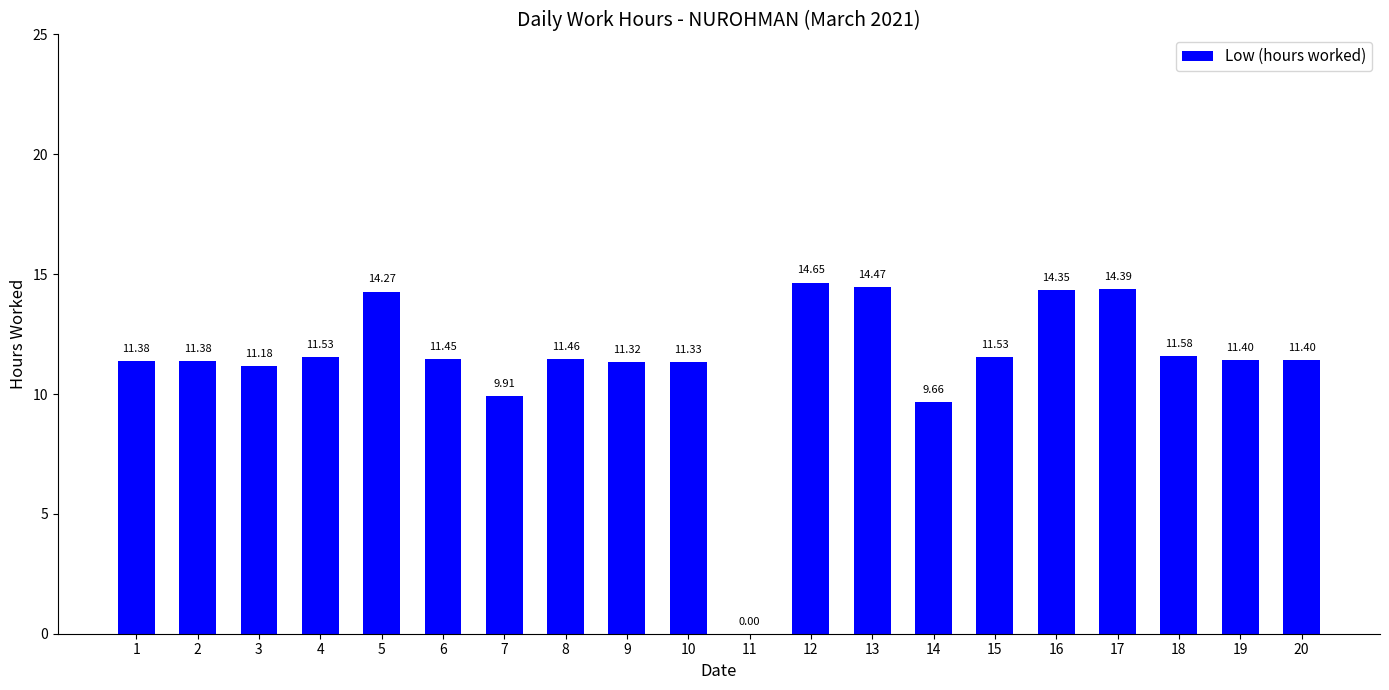

What is the change in value from 7 to 10?

+1.4